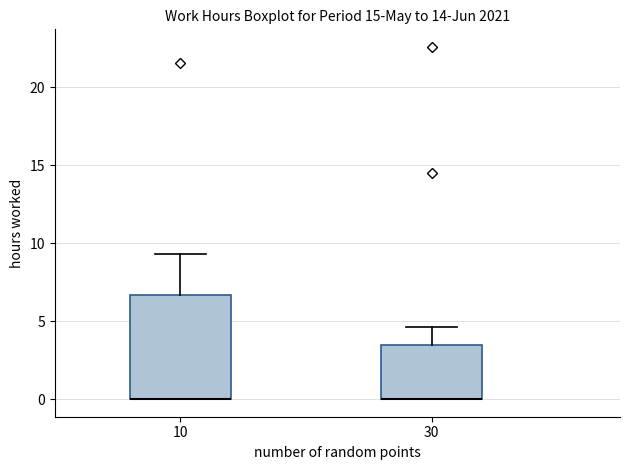

Which box is the tallest, from its lower edge to its upper edge?

10